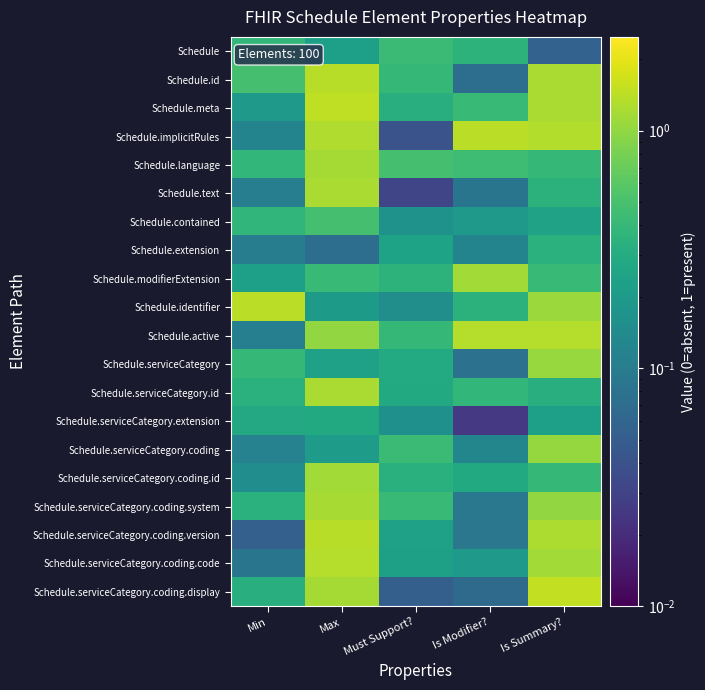

Reading left to right, what are all the values shown in this chart?

Schedule: Min=0.4	Max=0.2	Must Support?=0.4	Is Modifier?=0.4	Is Summary?=0.1
Schedule.id: Min=0.5	Max=1.4	Must Support?=0.4	Is Modifier?=0.1	Is Summary?=1.2
Schedule.meta: Min=0.2	Max=1.5	Must Support?=0.3	Is Modifier?=0.4	Is Summary?=1.2
Schedule.implicitRules: Min=0.1	Max=1.3	Must Support?=0.0	Is Modifier?=1.4	Is Summary?=1.3
Schedule.language: Min=0.4	Max=1.2	Must Support?=0.5	Is Modifier?=0.4	Is Summary?=0.4
Schedule.text: Min=0.1	Max=1.2	Must Support?=0.0	Is Modifier?=0.1	Is Summary?=0.3
Schedule.contained: Min=0.4	Max=0.5	Must Support?=0.2	Is Modifier?=0.2	Is Summary?=0.2
Schedule.extension: Min=0.1	Max=0.1	Must Support?=0.2	Is Modifier?=0.1	Is Summary?=0.3
Schedule.modifierExtension: Min=0.2	Max=0.4	Must Support?=0.4	Is Modifier?=1.2	Is Summary?=0.4
Schedule.identifier: Min=1.4	Max=0.2	Must Support?=0.2	Is Modifier?=0.3	Is Summary?=1.1
Schedule.active: Min=0.1	Max=1.0	Must Support?=0.4	Is Modifier?=1.3	Is Summary?=1.4
Schedule.serviceCategory: Min=0.4	Max=0.2	Must Support?=0.3	Is Modifier?=0.1	Is Summary?=1.1
Schedule.serviceCategory.id: Min=0.3	Max=1.2	Must Support?=0.3	Is Modifier?=0.4	Is Summary?=0.3
Schedule.serviceCategory.extension: Min=0.3	Max=0.3	Must Support?=0.2	Is Modifier?=0.0	Is Summary?=0.2
Schedule.serviceCategory.coding: Min=0.1	Max=0.2	Must Support?=0.4	Is Modifier?=0.1	Is Summary?=1.0
Schedule.serviceCategory.coding.id: Min=0.1	Max=1.2	Must Support?=0.3	Is Modifier?=0.3	Is Summary?=0.4
Schedule.serviceCategory.coding.system: Min=0.3	Max=1.2	Must Support?=0.4	Is Modifier?=0.1	Is Summary?=1.0
Schedule.serviceCategory.coding.version: Min=0.1	Max=1.4	Must Support?=0.2	Is Modifier?=0.1	Is Summary?=1.3
Schedule.serviceCategory.coding.code: Min=0.1	Max=1.4	Must Support?=0.2	Is Modifier?=0.2	Is Summary?=1.2
Schedule.serviceCategory.coding.display: Min=0.3	Max=1.2	Must Support?=0.1	Is Modifier?=0.1	Is Summary?=1.5